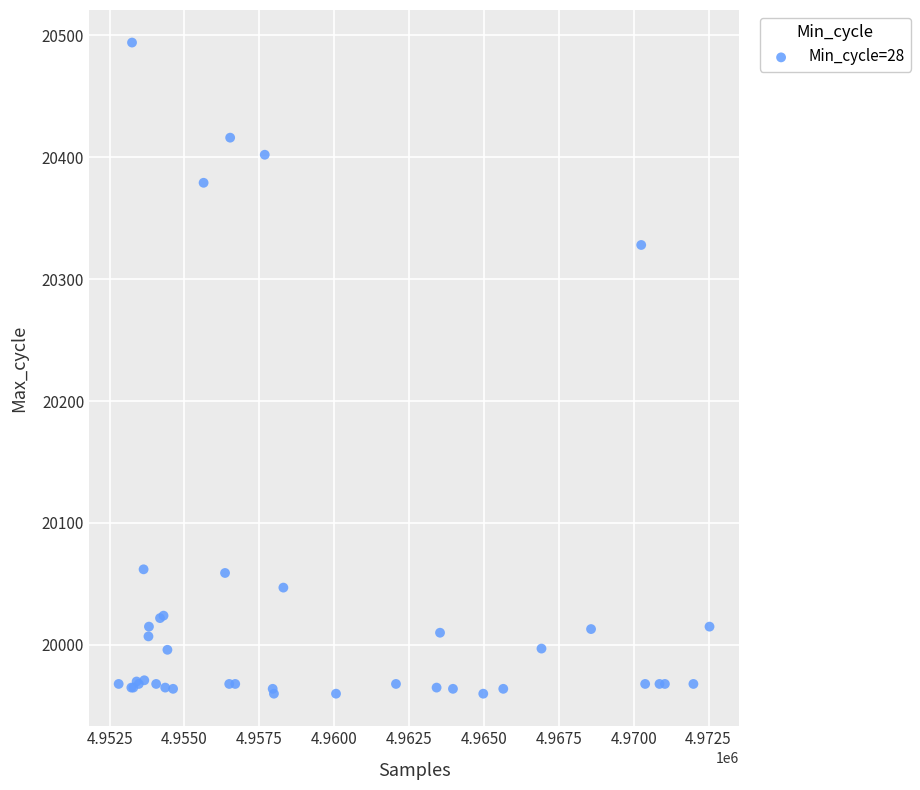

What Y value in the scatter plot is closest to 20227?

20328